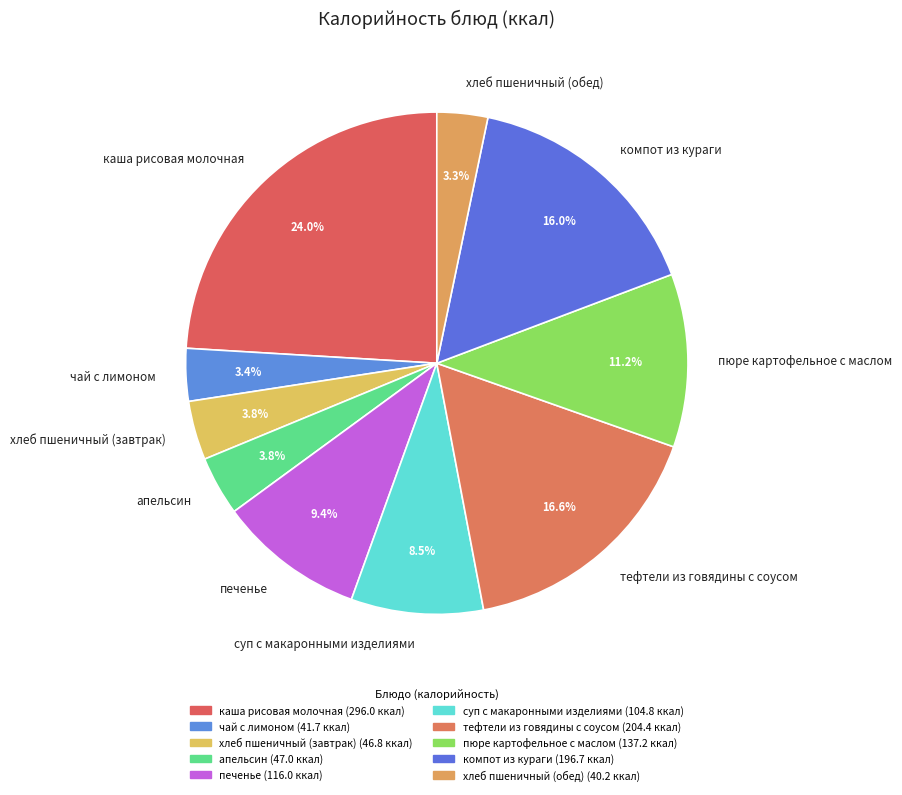

What percentage is NOT represented by тефтели из говядины с соусом?

83.4%